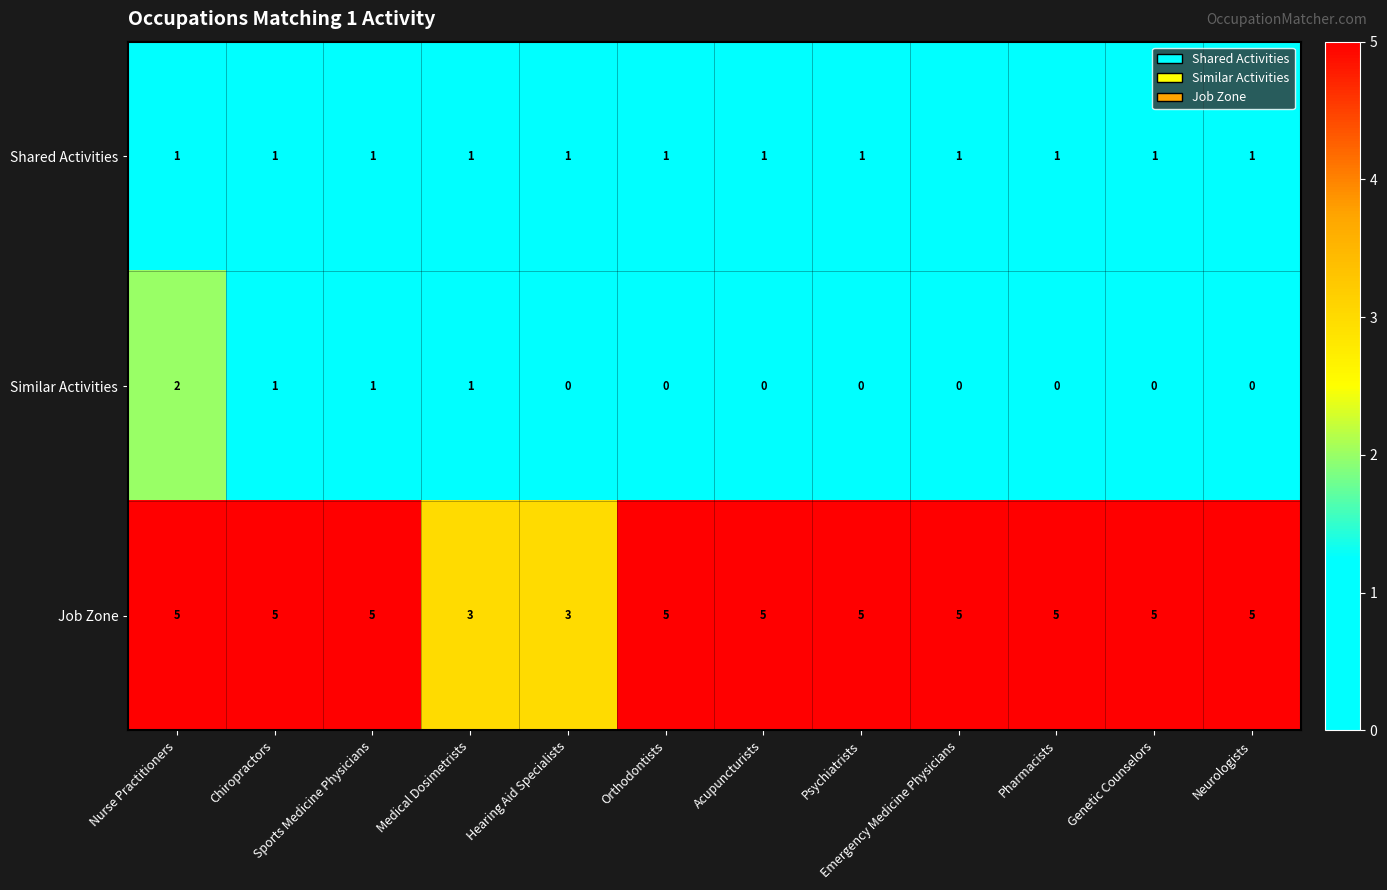

Count the Similar Activities values in the range 0 to 1.

11